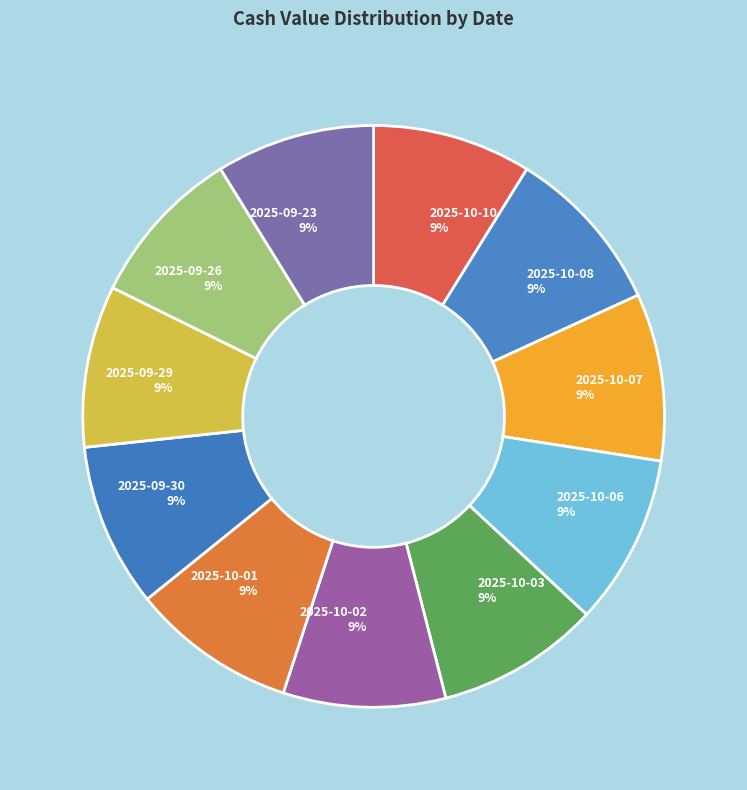

Count the number of slices in the pie.

11